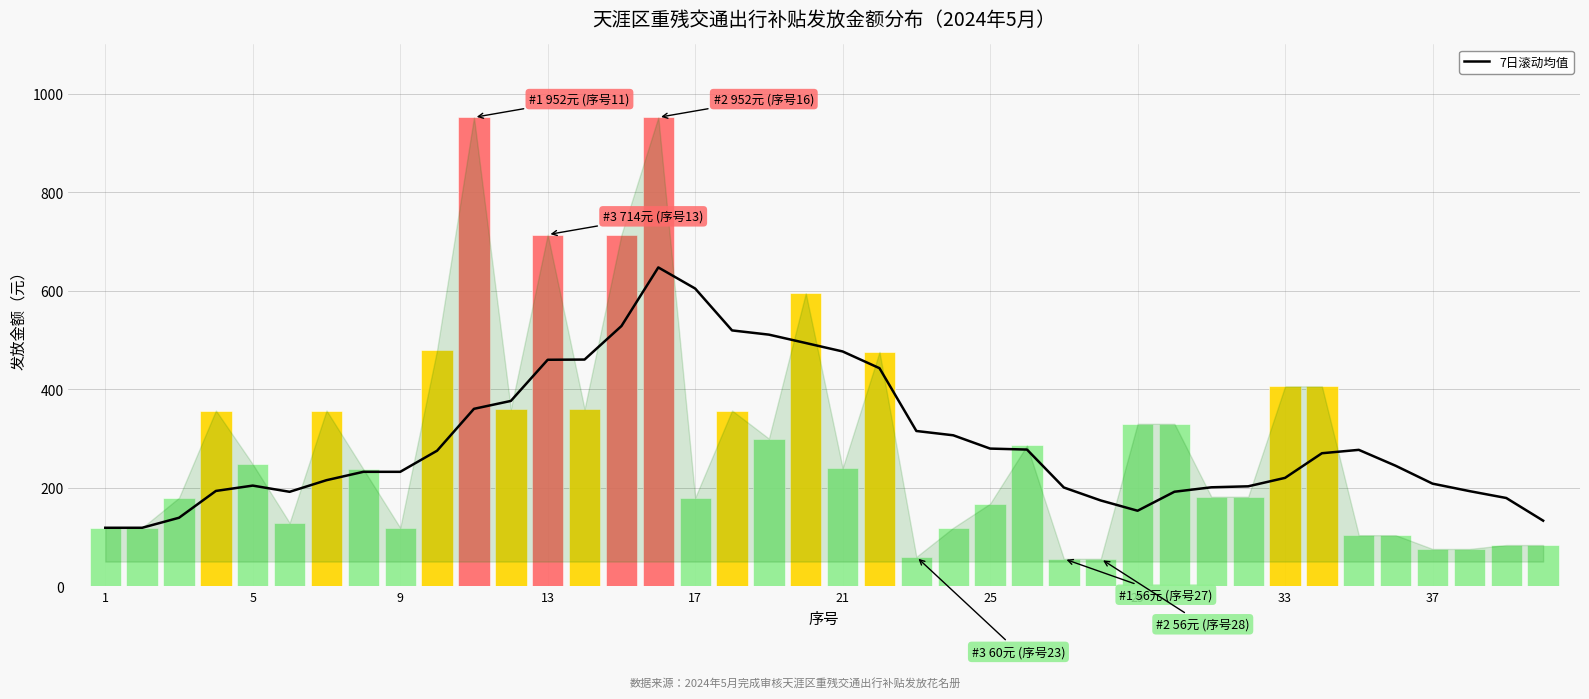

Count the number of categories in the chart.

40